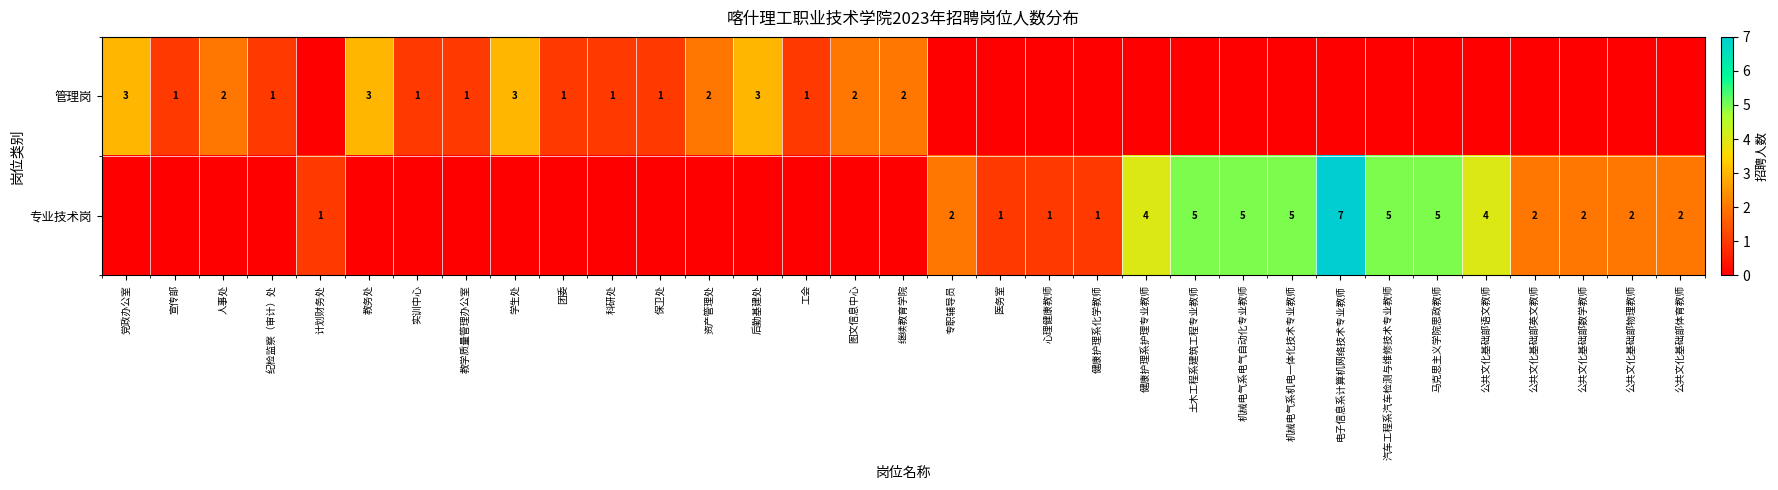

True or false: 专业技术岗 has a value of 2 at 专职辅导员.

True